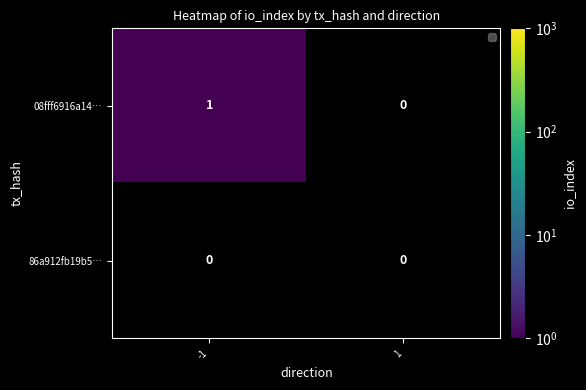

What is the spread (max minus min) of values at -1?

1